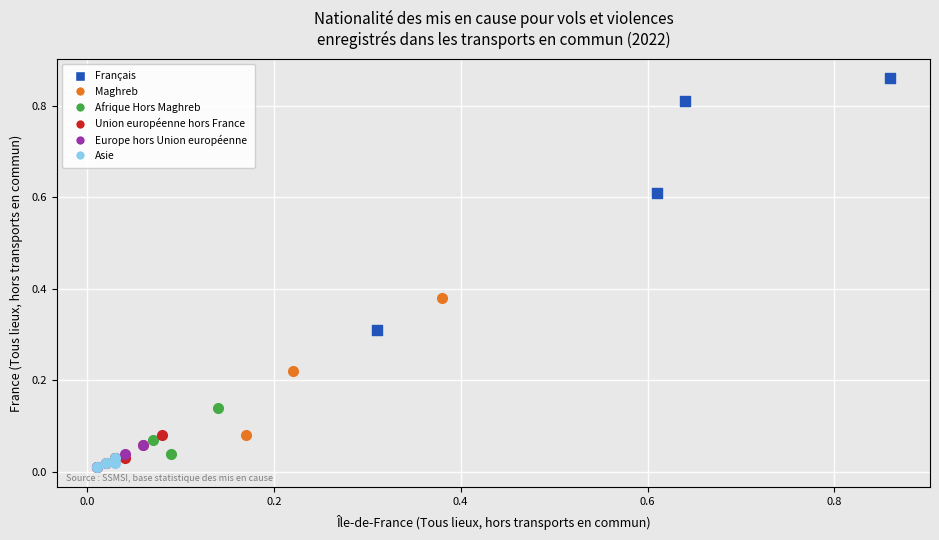

Which series has the widest spread of Y values?

Français